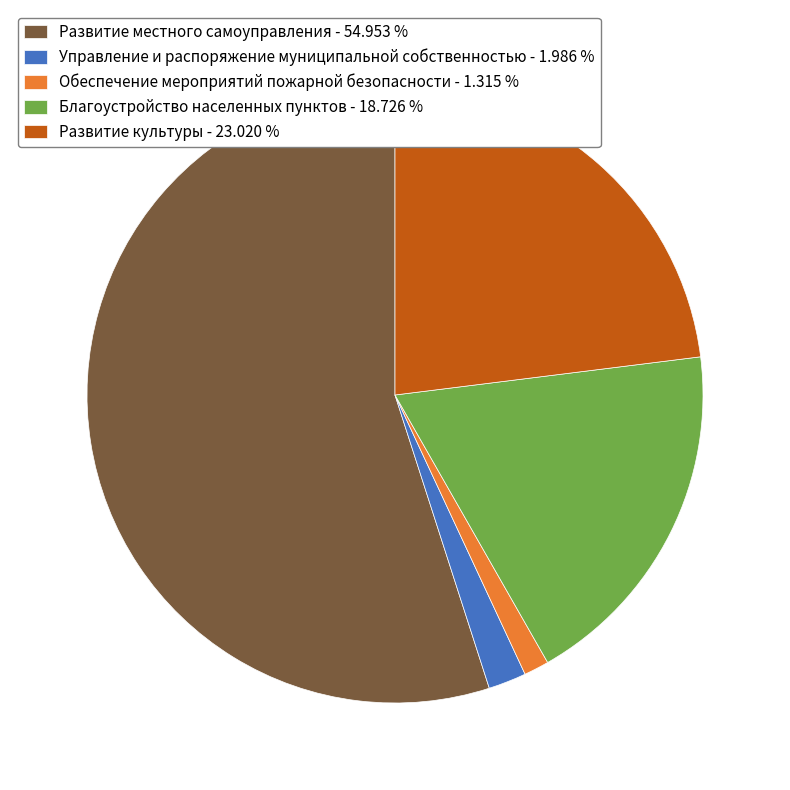

Does Обеспечение мероприятий пожарной безопасности account for over 50% of the chart?

No